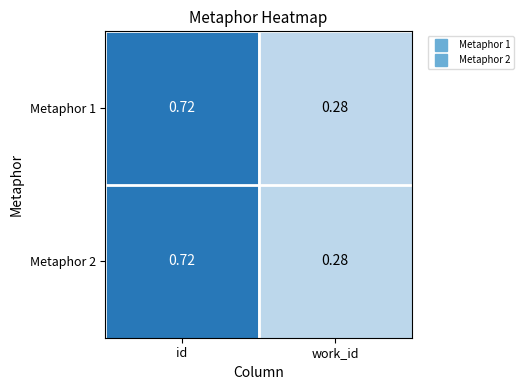

At which category does the chart reach its peak across all series?

id